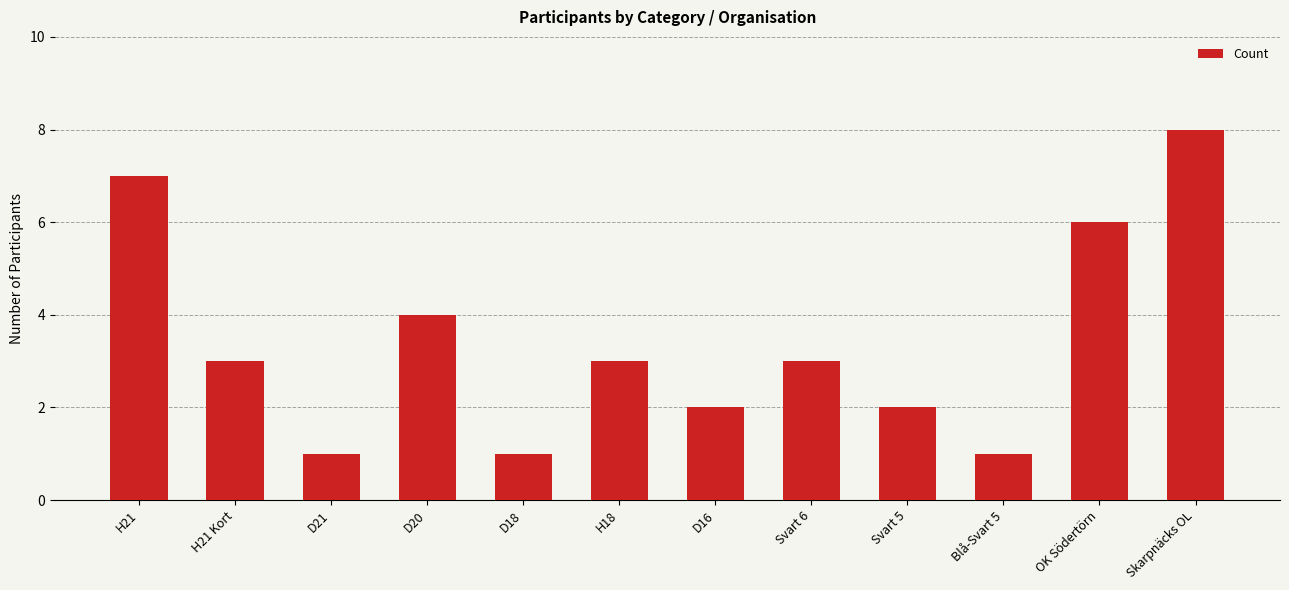

What is the difference between the values at OK Södertörn and D21?

5